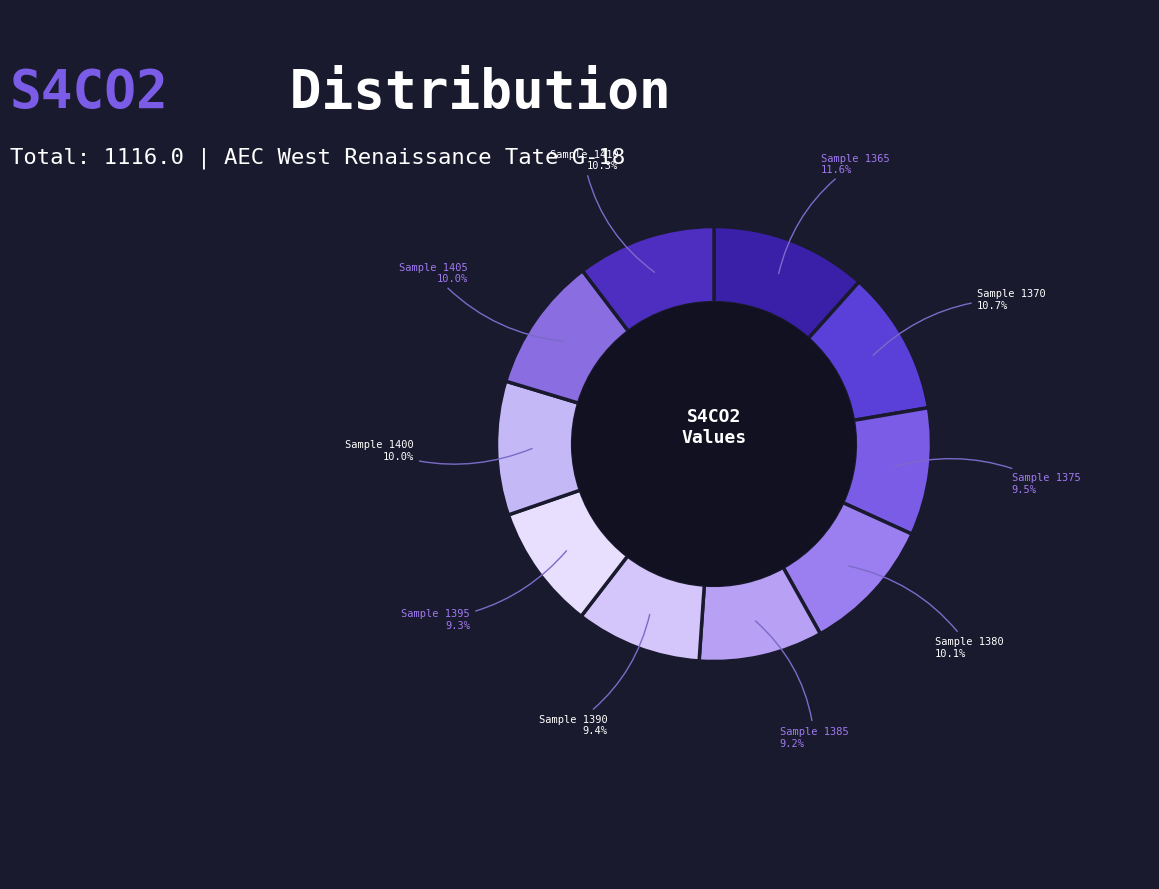

Which slice is the largest?

Sample 1365